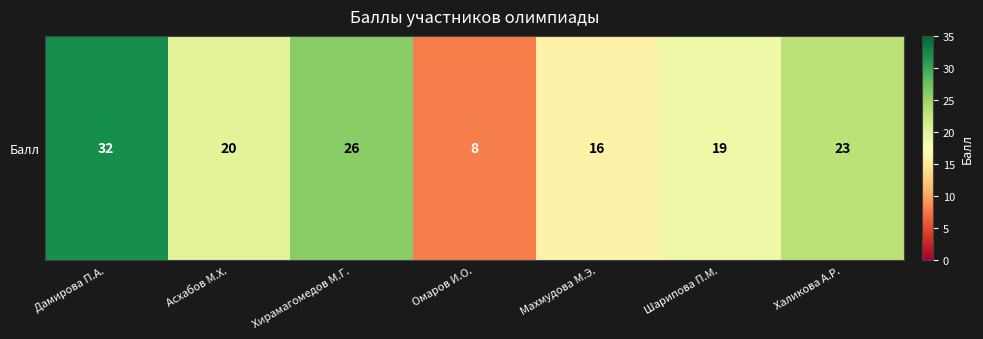

What is the difference between the maximum and minimum values?

24